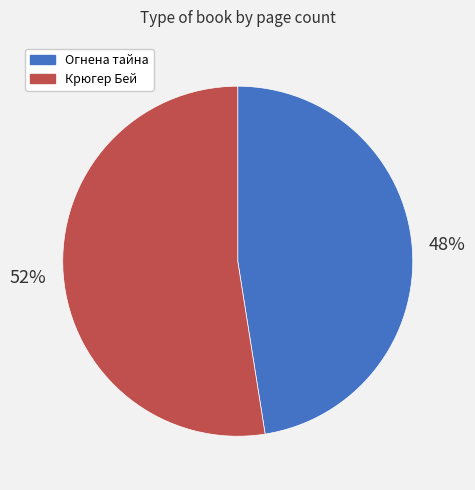

Is it true that Огнена тайна is 48% of the pie?

True